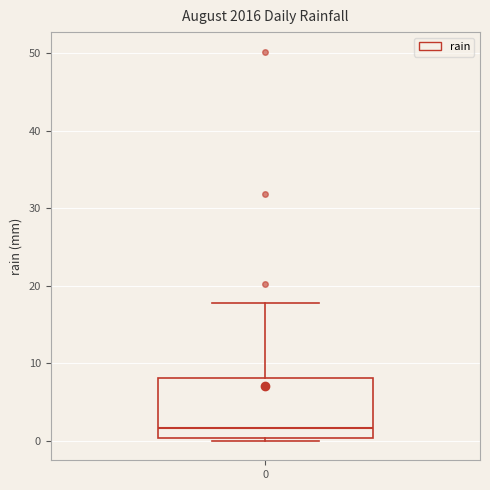

Transcribe this box plot: give where the median line is, the range the box spans, and where the two whiskers end, as read against the y-axis. The values are not printed on the chart, so give them approximately, as read against the axis.

median 2, box 0 to 8, whiskers 0 (just below the box's lower edge) to 18